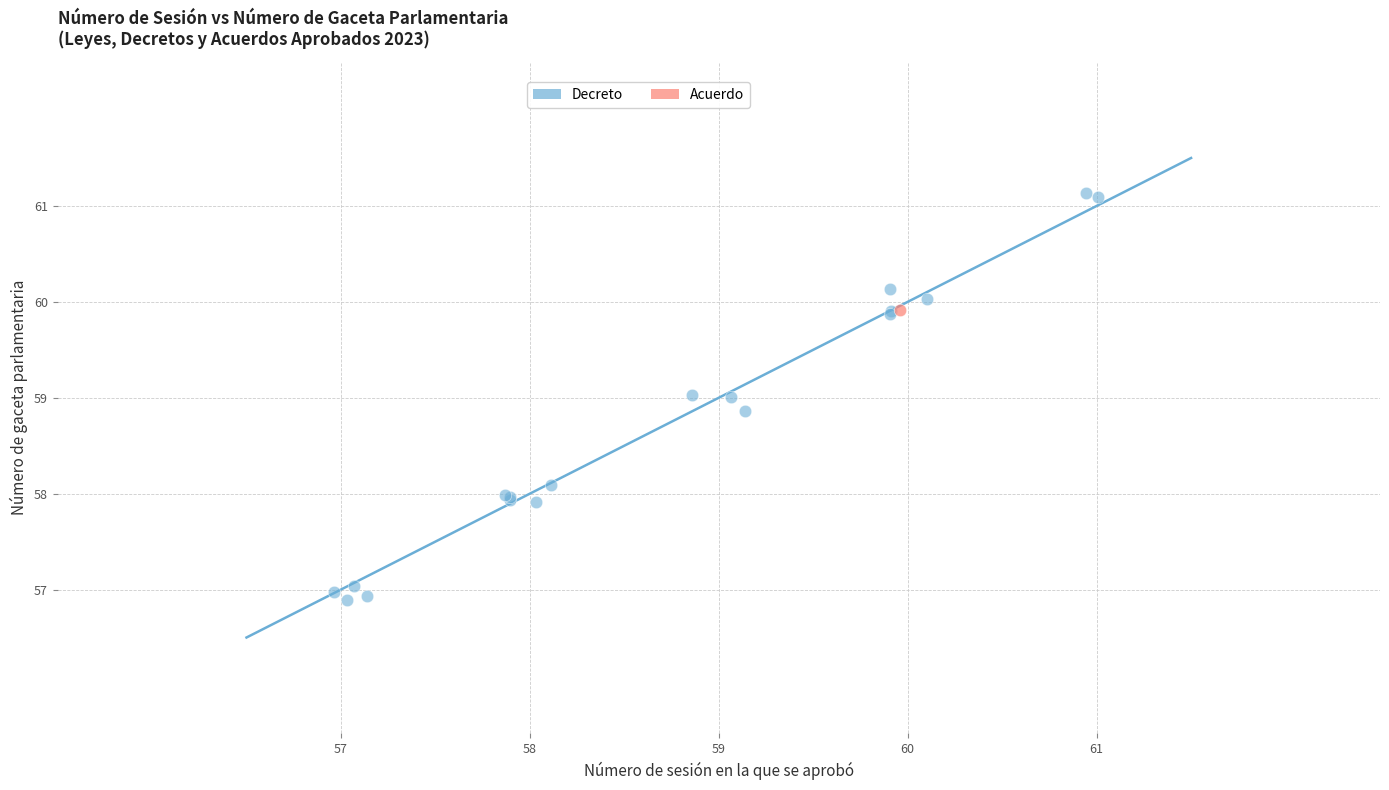

What are all the series names shown in the legend?

Decreto, Acuerdo